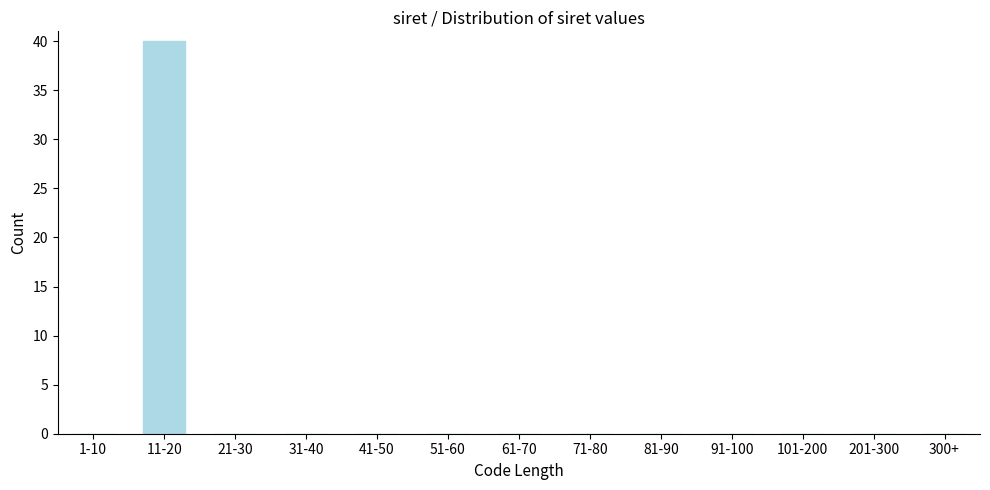

Reading left to right, list all the values displayed in this chart.

1-10=0	11-20=40	21-30=0	31-40=0	41-50=0	51-60=0	61-70=0	71-80=0	81-90=0	91-100=0	101-200=0	201-300=0	300+=0